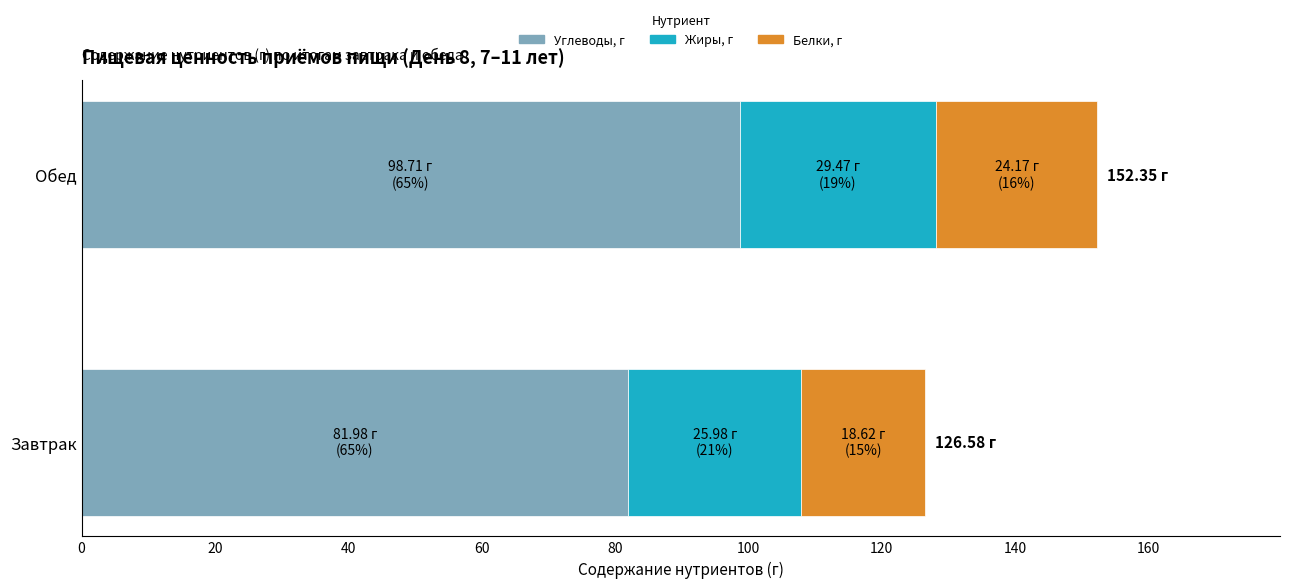

At which category is the sum across all series the highest?

Обед